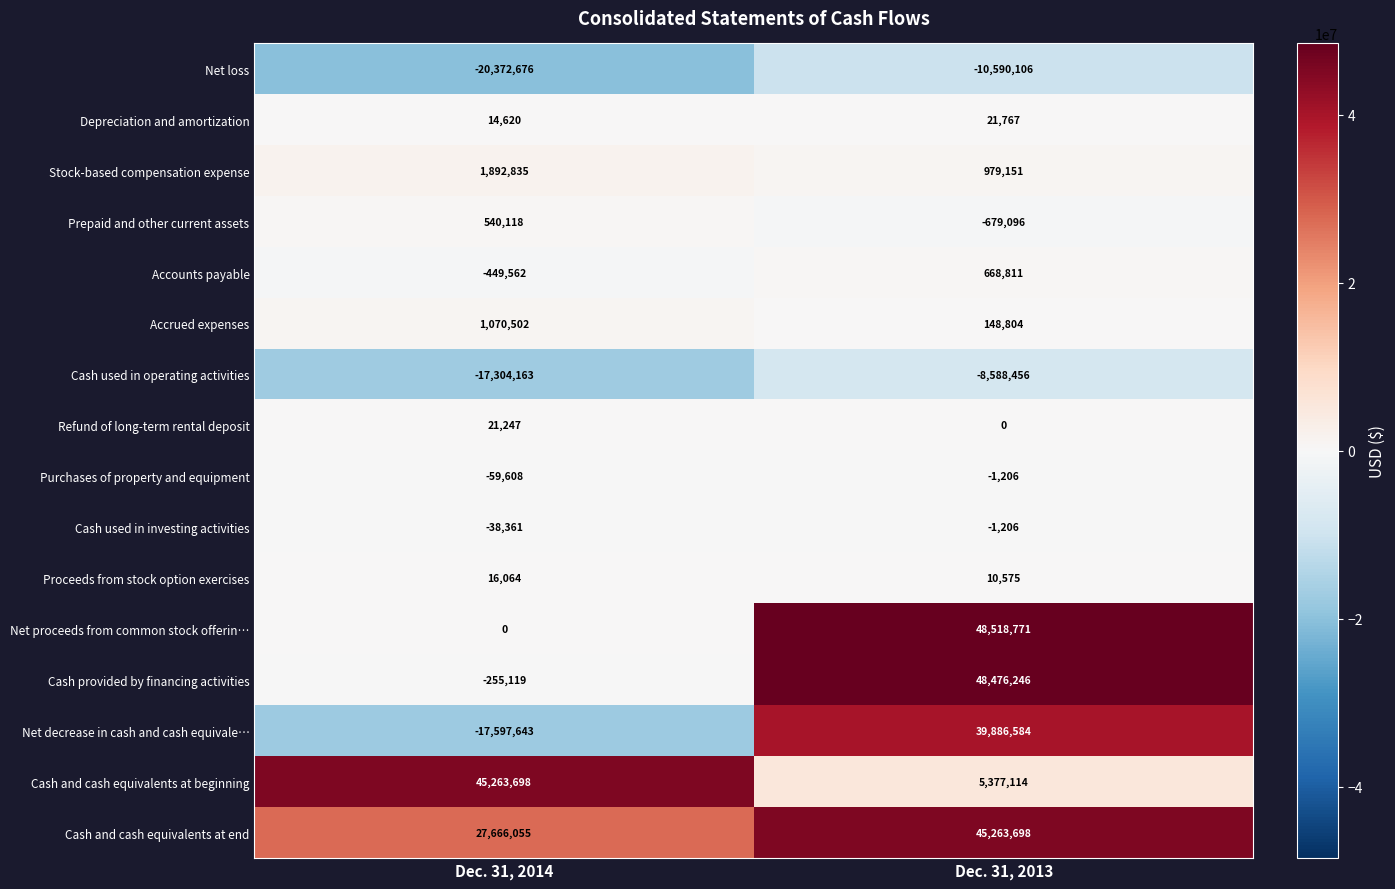

What is the average value of the Net proceeds from common stock offerin… series?

24259386